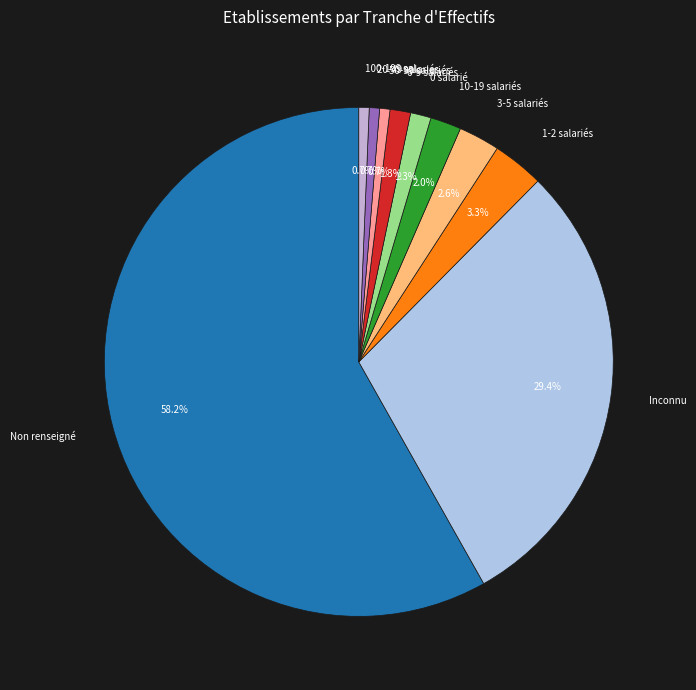

Approximately how many times larger is the value at 3-5 salariés compared to 100-199 sal.?

4.0